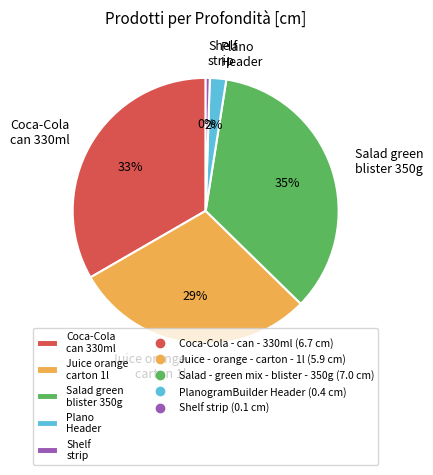

Which slice is the smallest?

Shelf strip